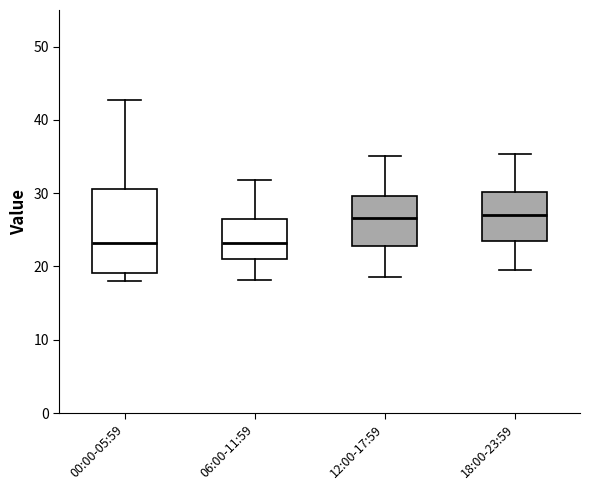

Which box is the tallest, from its lower edge to its upper edge?

00:00-05:59